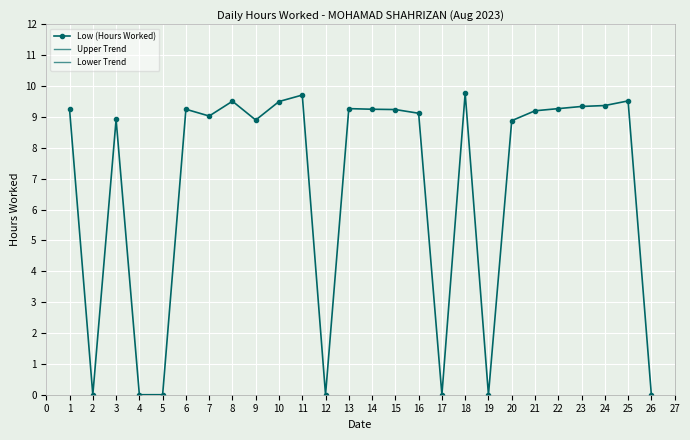

Where is the first local maximum for Low (Hours Worked)?

3